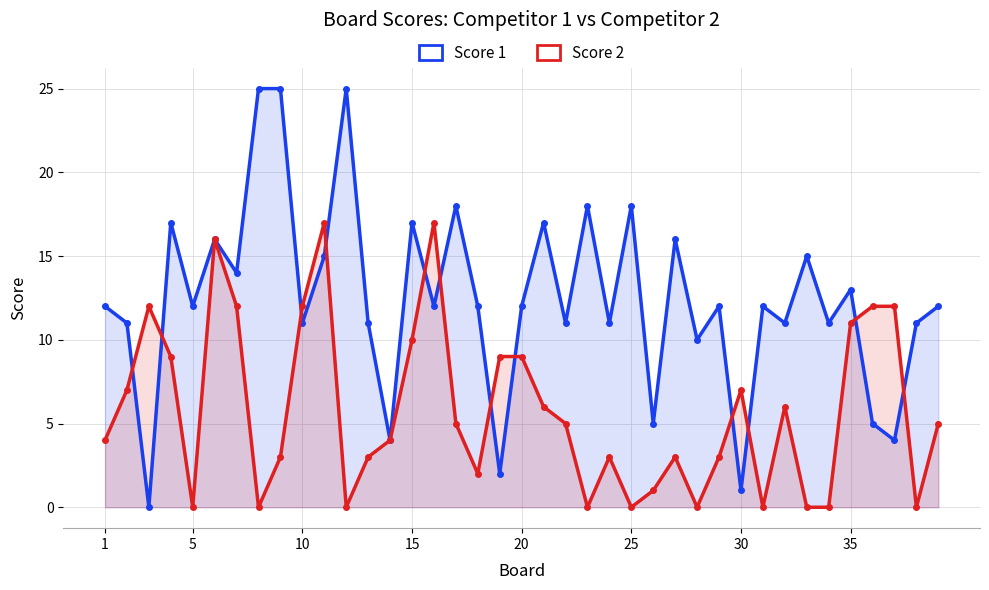

What is the average value of the Score 1 series?

12